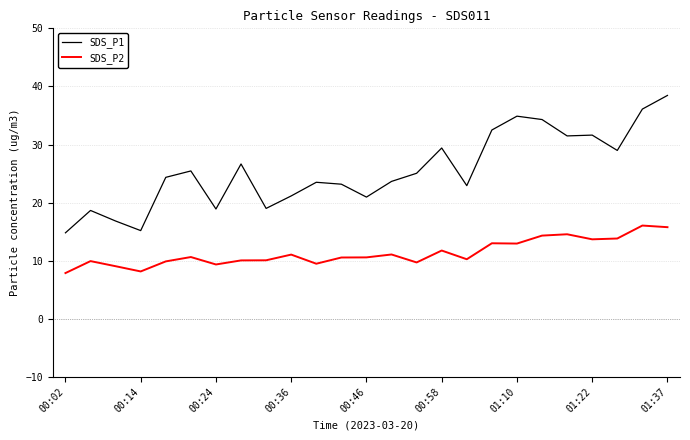

What is the greatest value displayed?

38.5